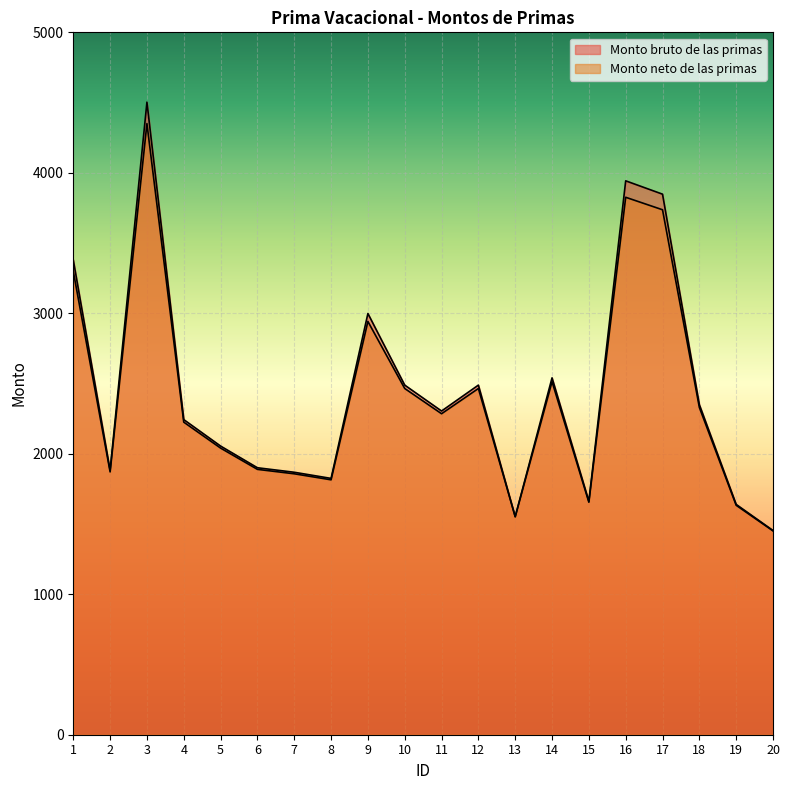

Where is Monto neto de las primas nearest to the value 2900?

9